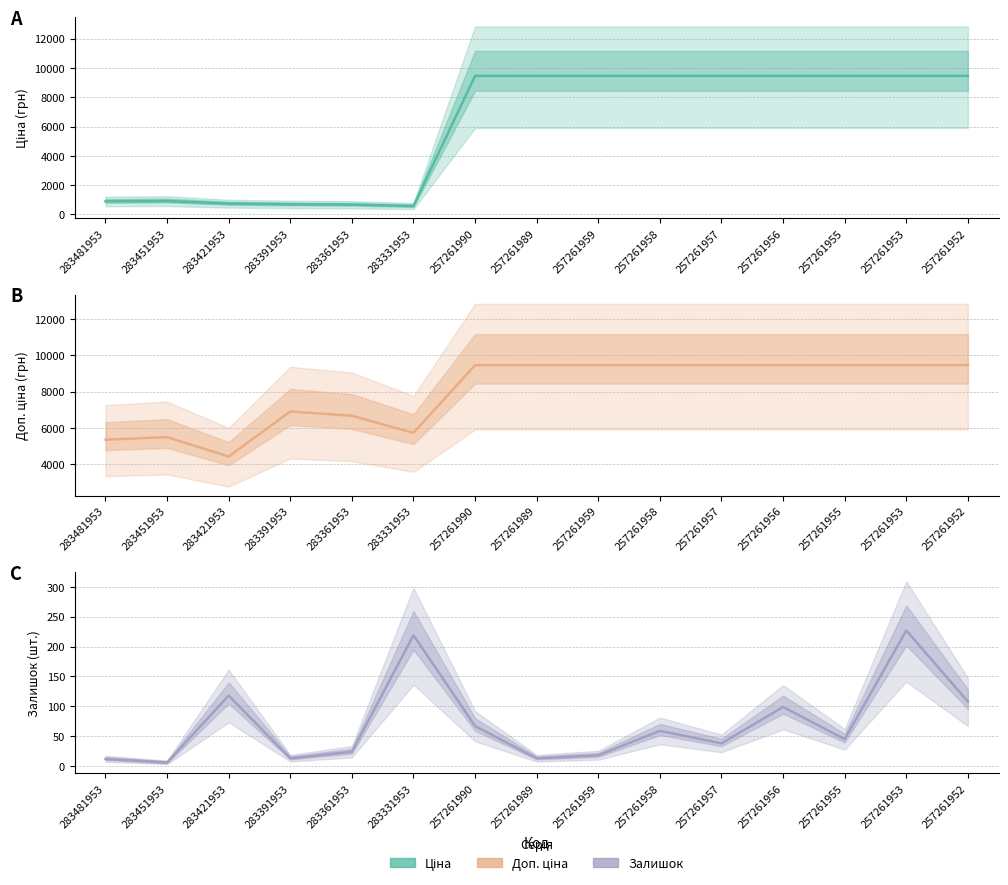

At which label does Доп. ціна first exceed 9458?

257261990